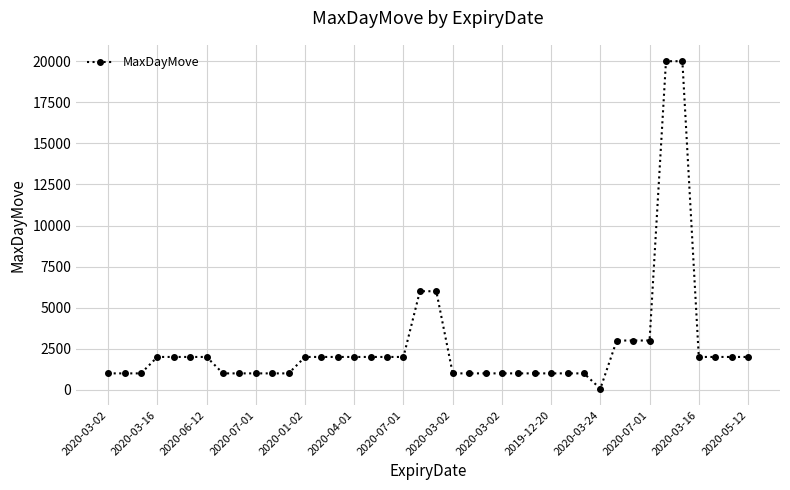

How many series are shown in this chart?

1